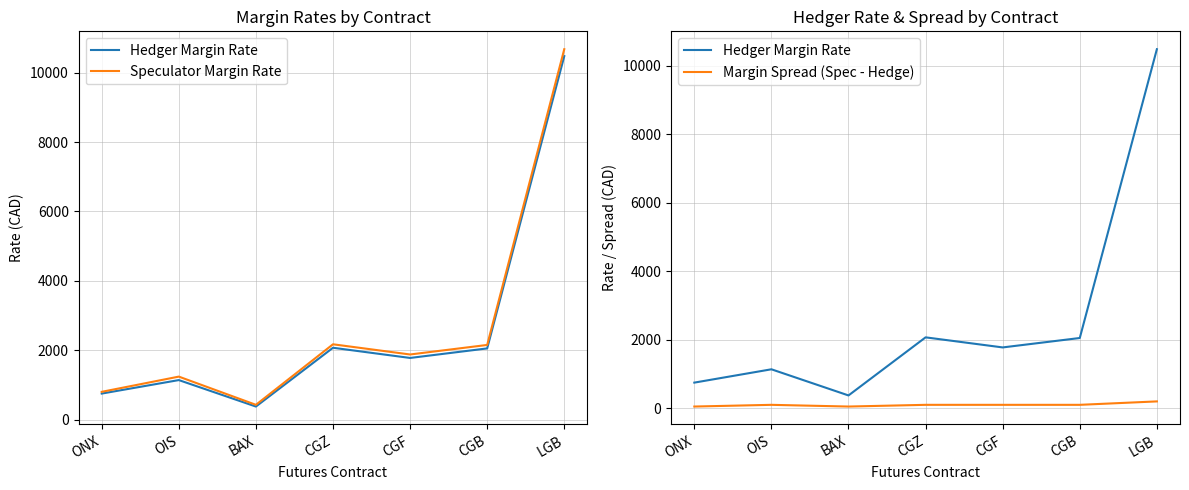

How many categories are shown in the chart?

7